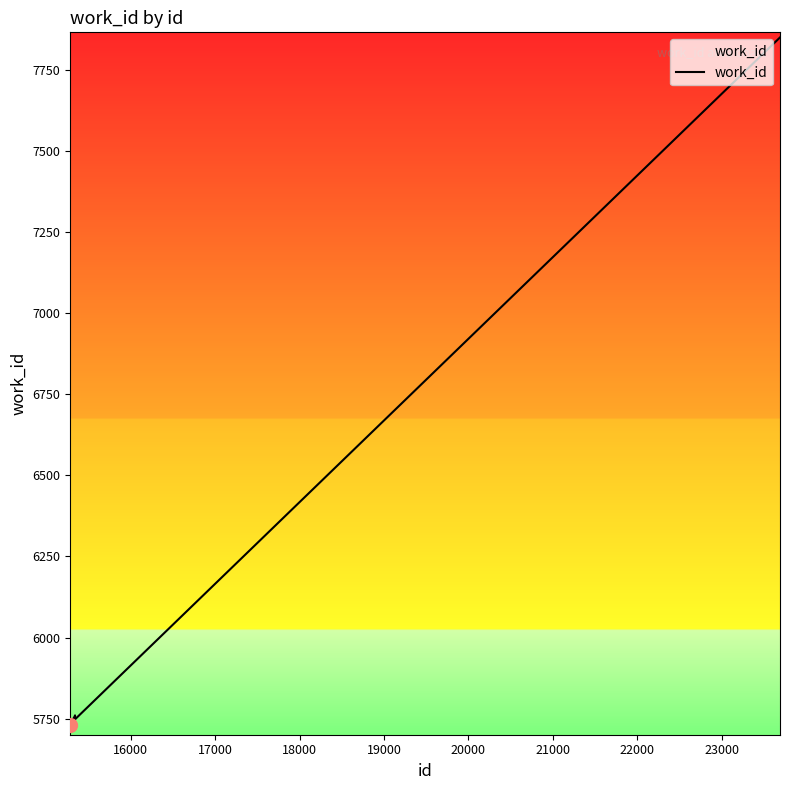

What is the minimum value shown in the chart?

5729